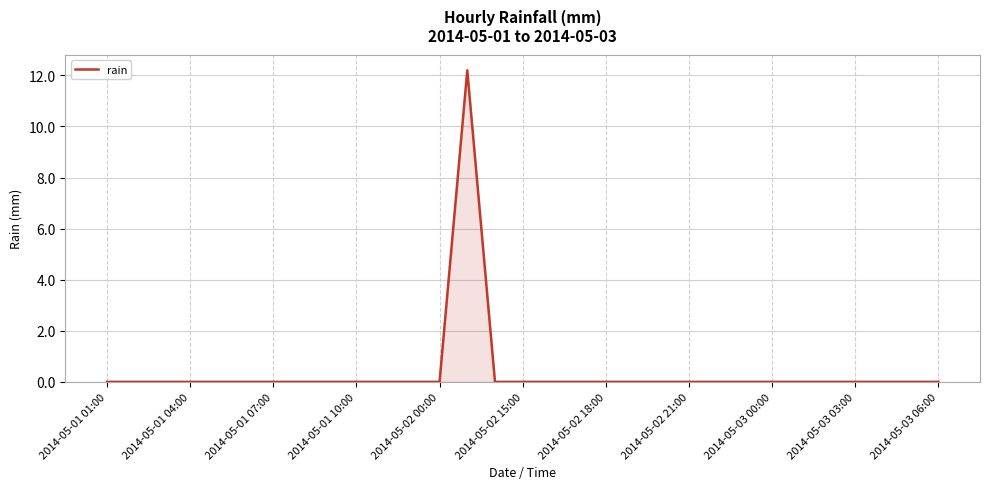

How many lines are shown in the chart?

1